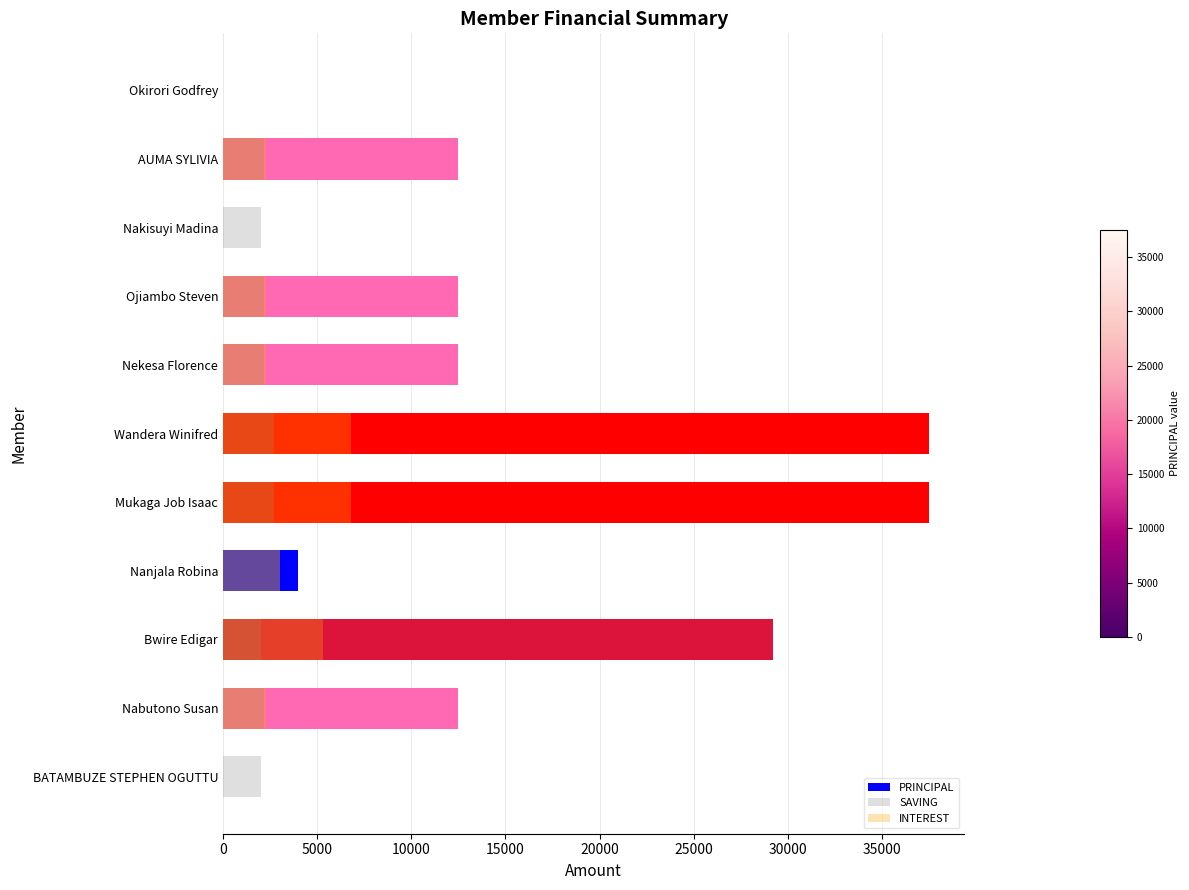

Reading left to right, extract all data points from this chart.

PRINCIPAL: 0	12500	0	12500	12500	37500	37500	4000	29200	12500	0
SAVING: 0	2200	2000	2200	2200	2700	2700	3000	2000	2200	2000
INTEREST: 0	2300	0	2300	2300	6800	6800	3000	5300	2300	0